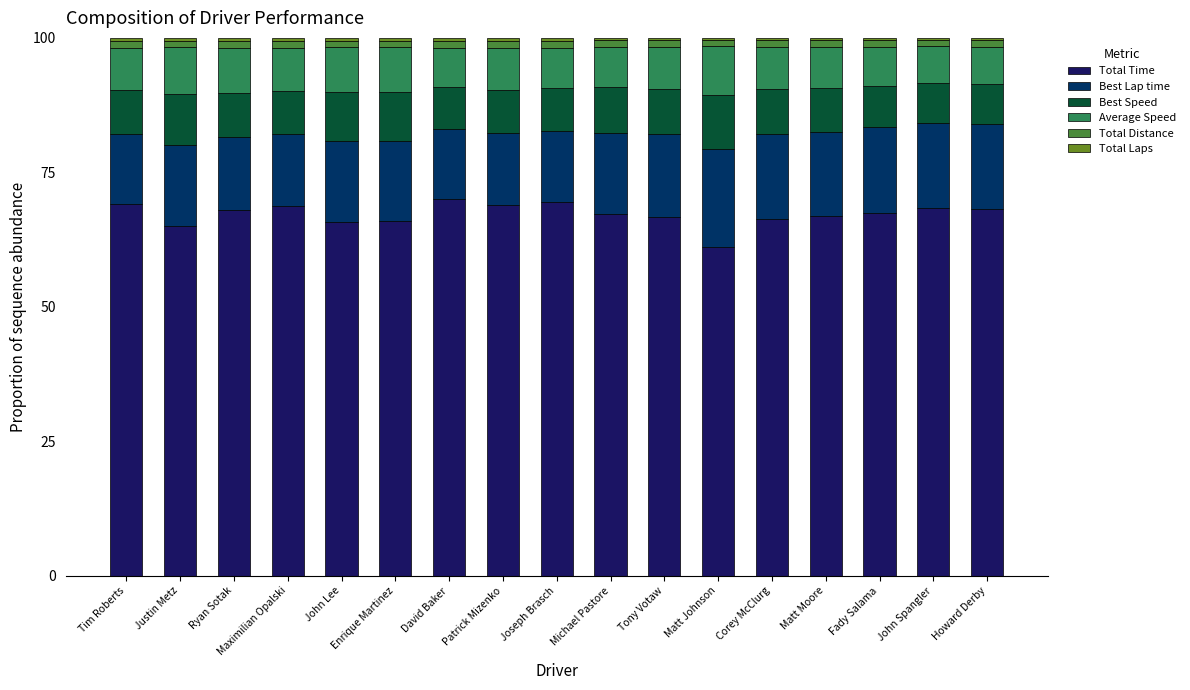

What is the average value of the Total Time series?

67.3